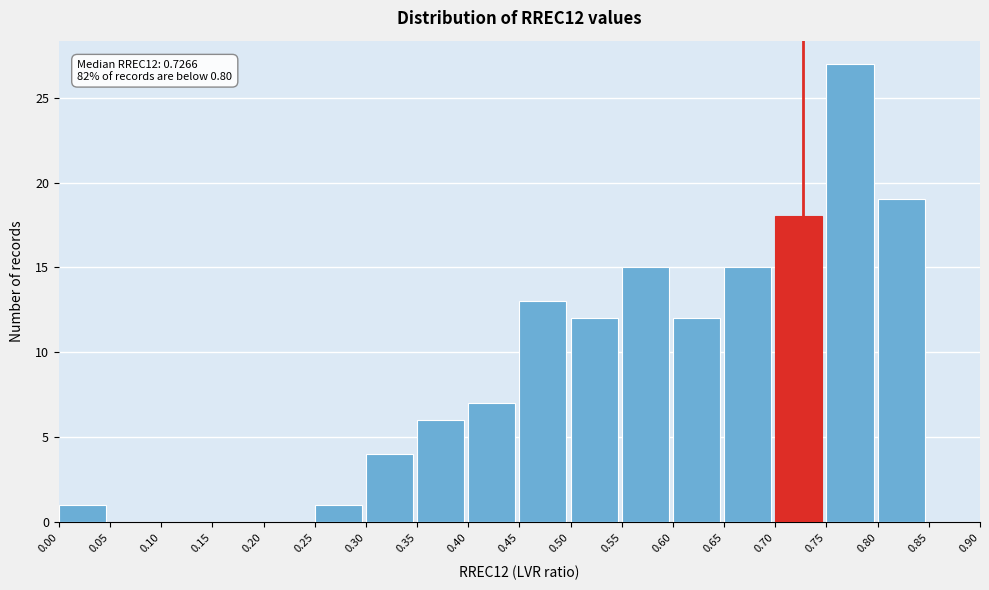

Over which range of the x-axis is the bar tallest?

0.75 to 0.80